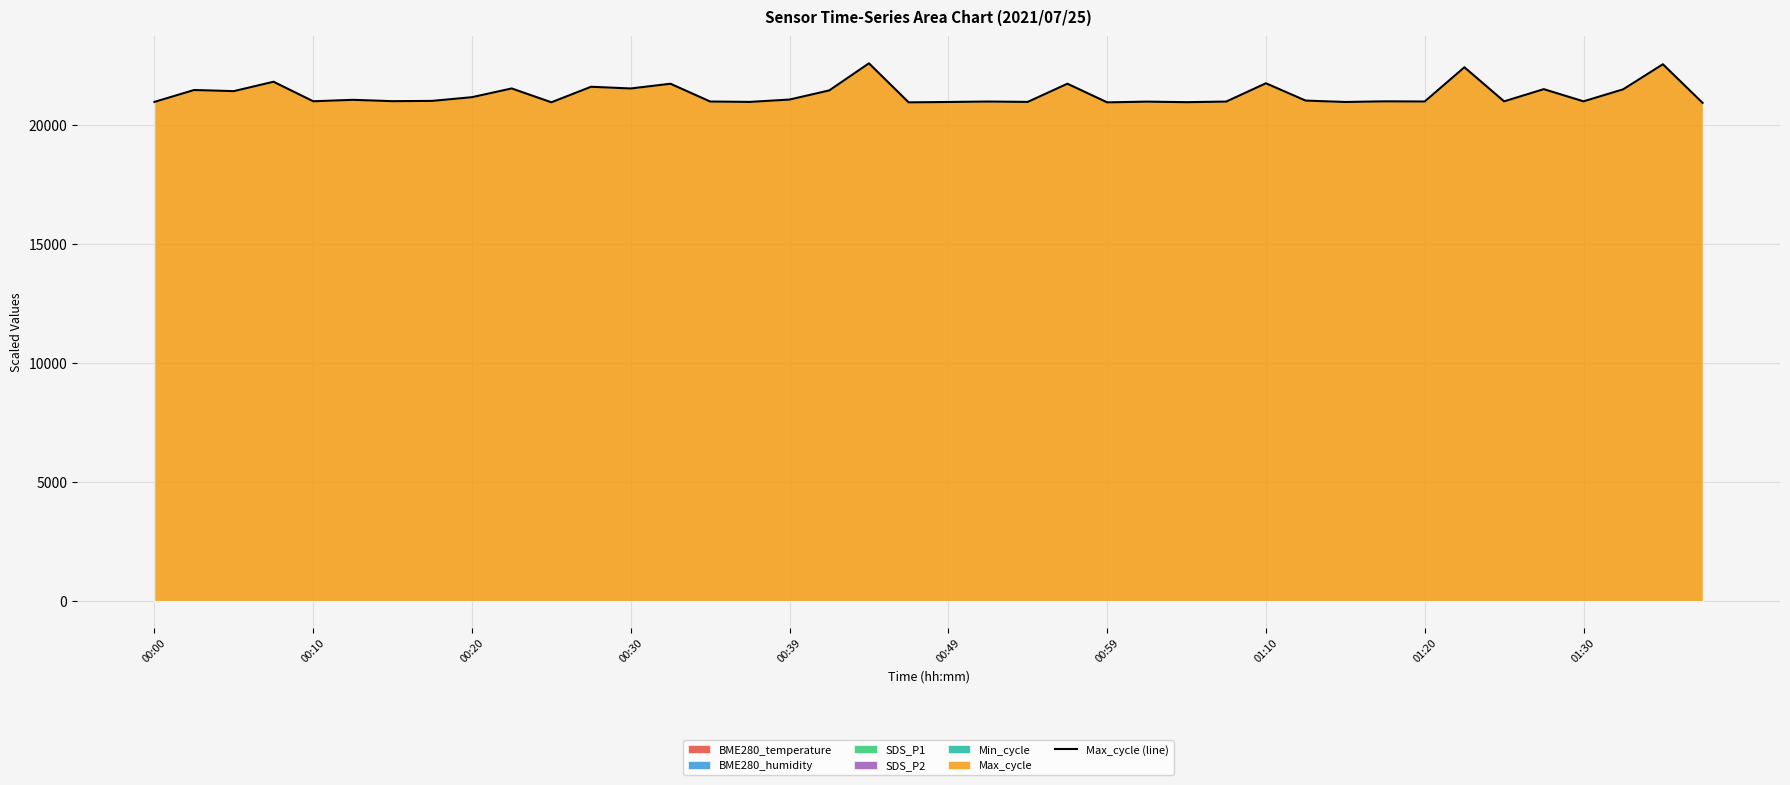

What is the minimum value for Max_cycle (line)?

20947